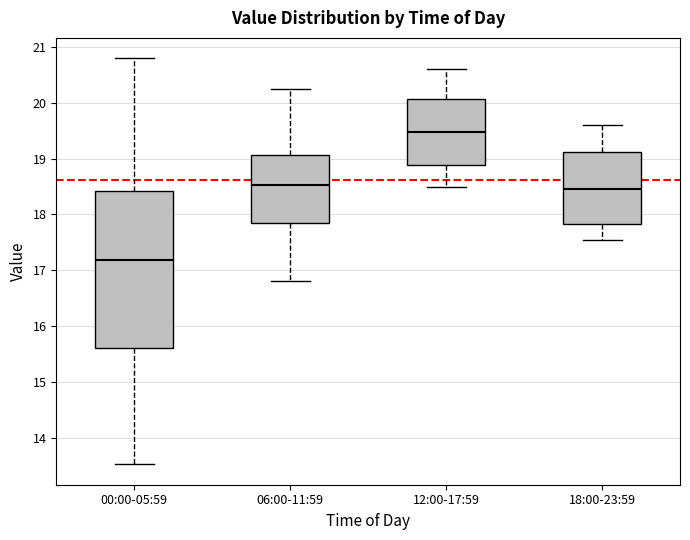

Which box is the tallest, from its lower edge to its upper edge?

00:00-05:59